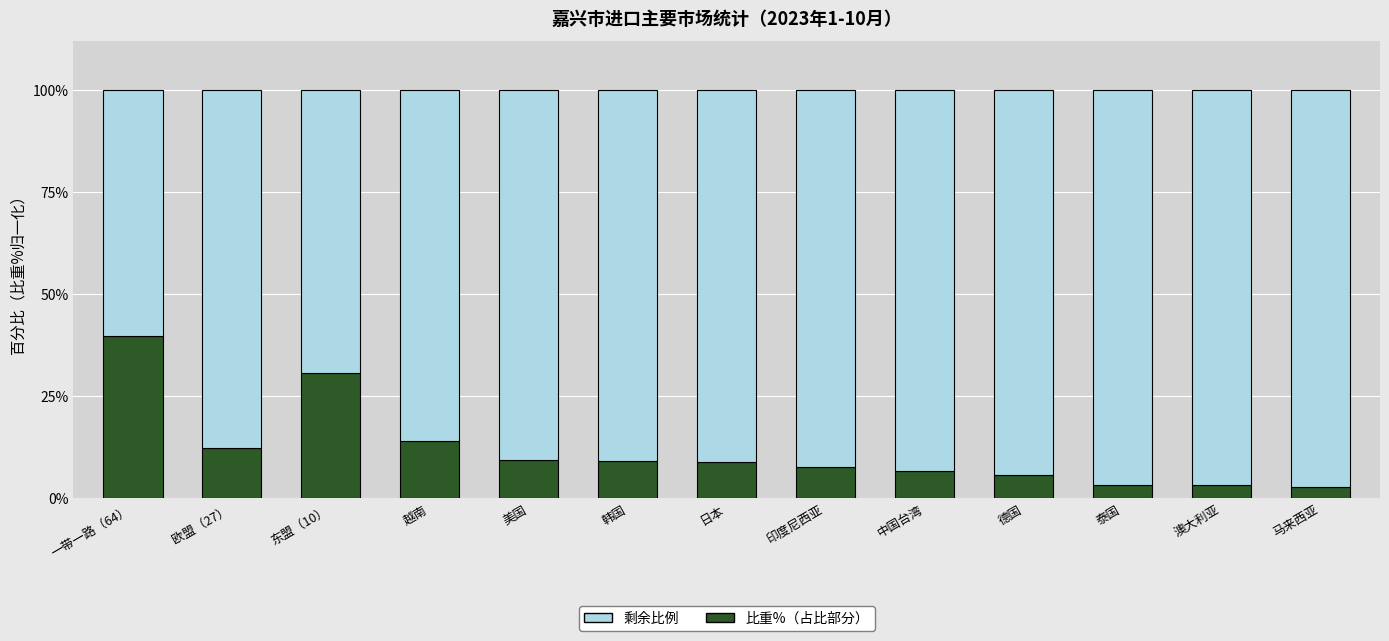

Are the bars grouped side by side (vs. stacked)?

No